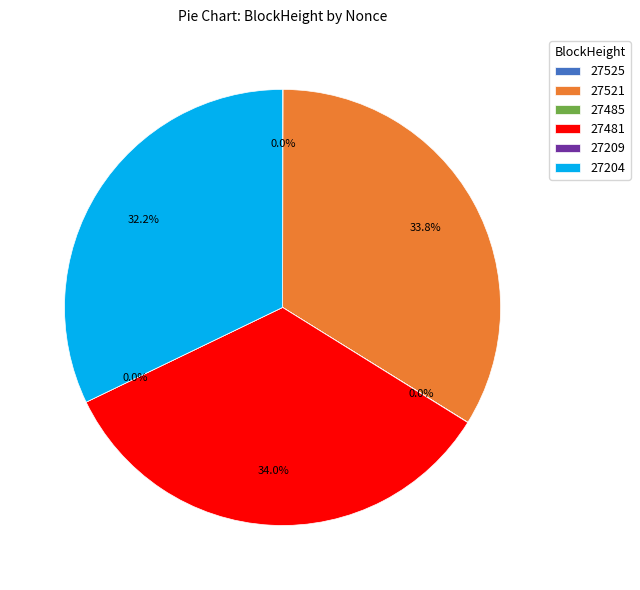

Which category has the smallest portion of the pie?

27209